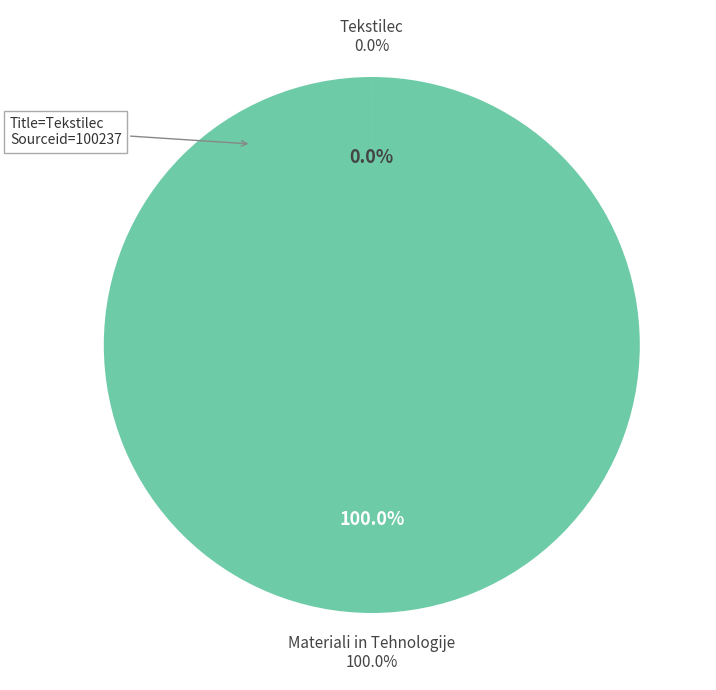

Is there a majority slice in this chart?

Yes